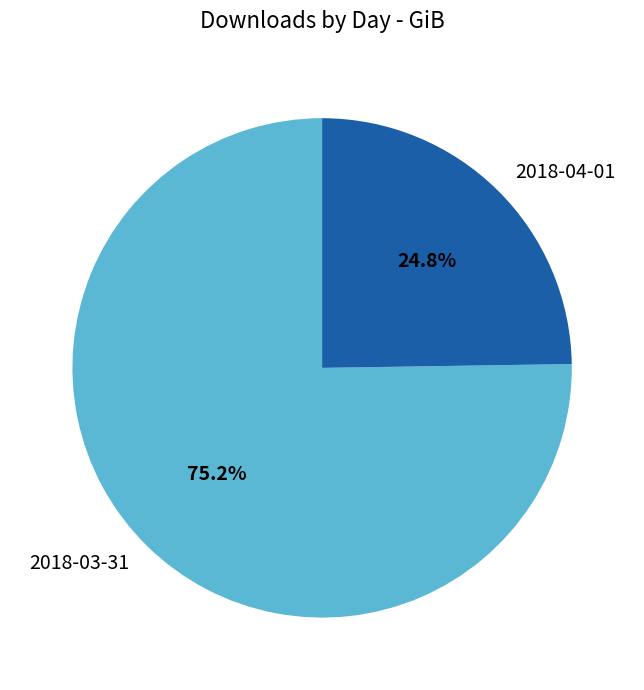

Do 2018-03-31 and 2018-04-01 together represent more than half of the pie?

Yes